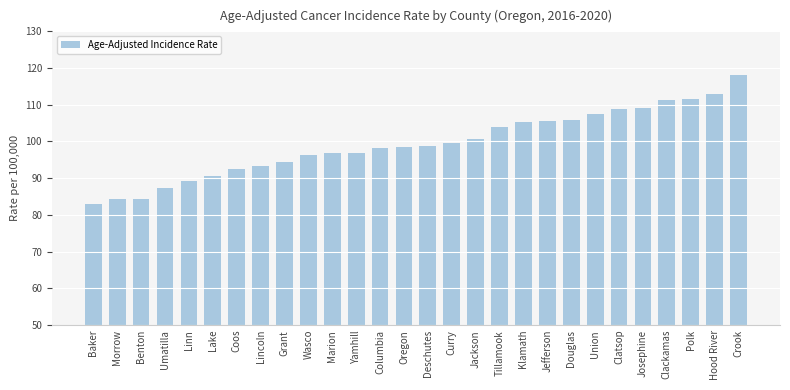

What is the sum of the values at Lake and Douglas?

196.6